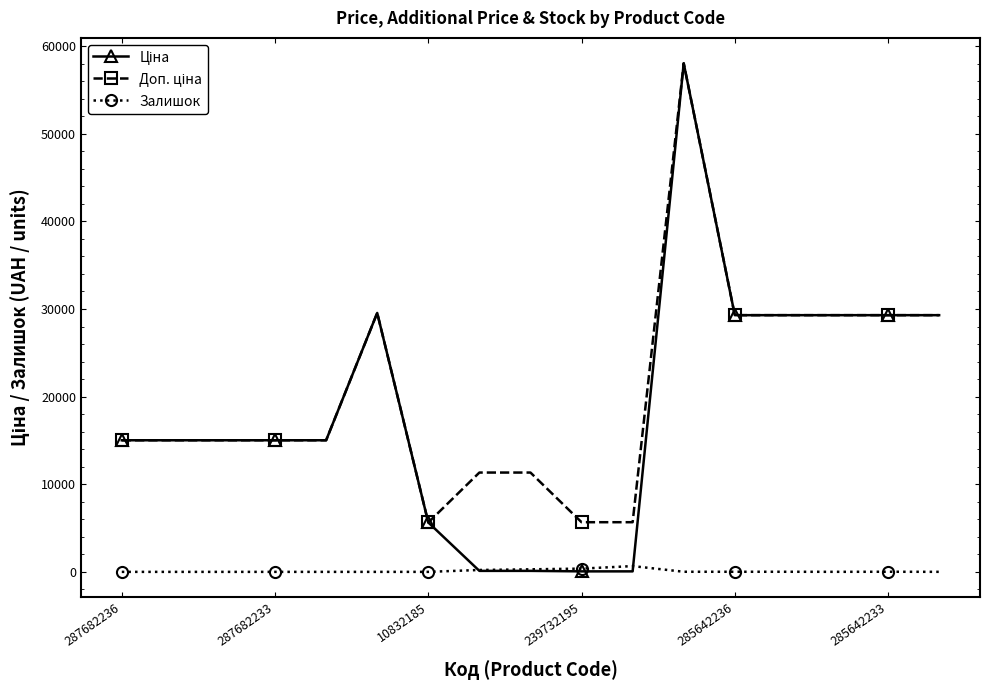

At how many categories does at least one series exceed 24730?

7